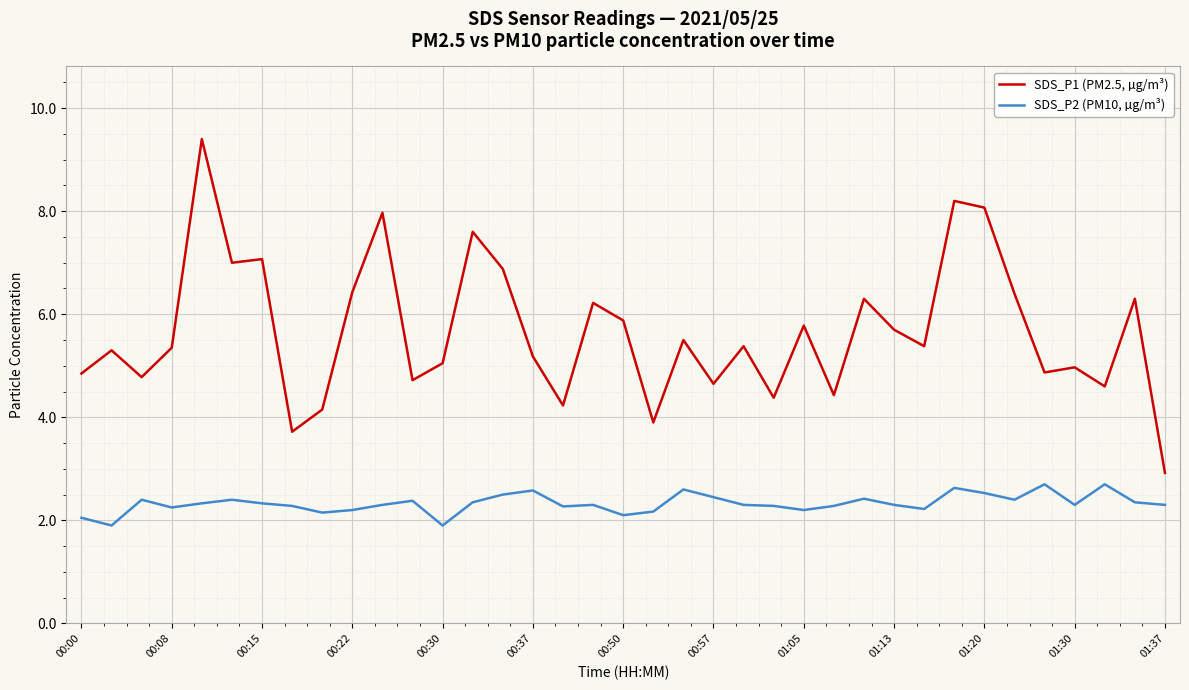

What is the greatest value displayed?

9.4